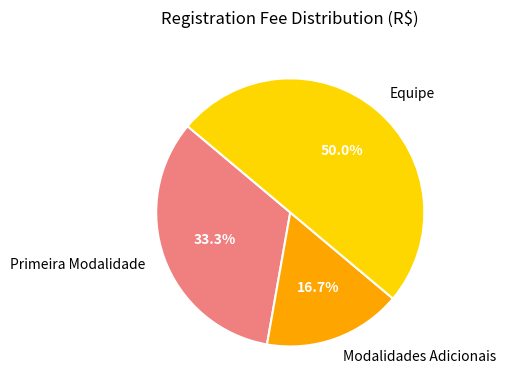

Is Modalidades Adicionais the majority of the pie?

No